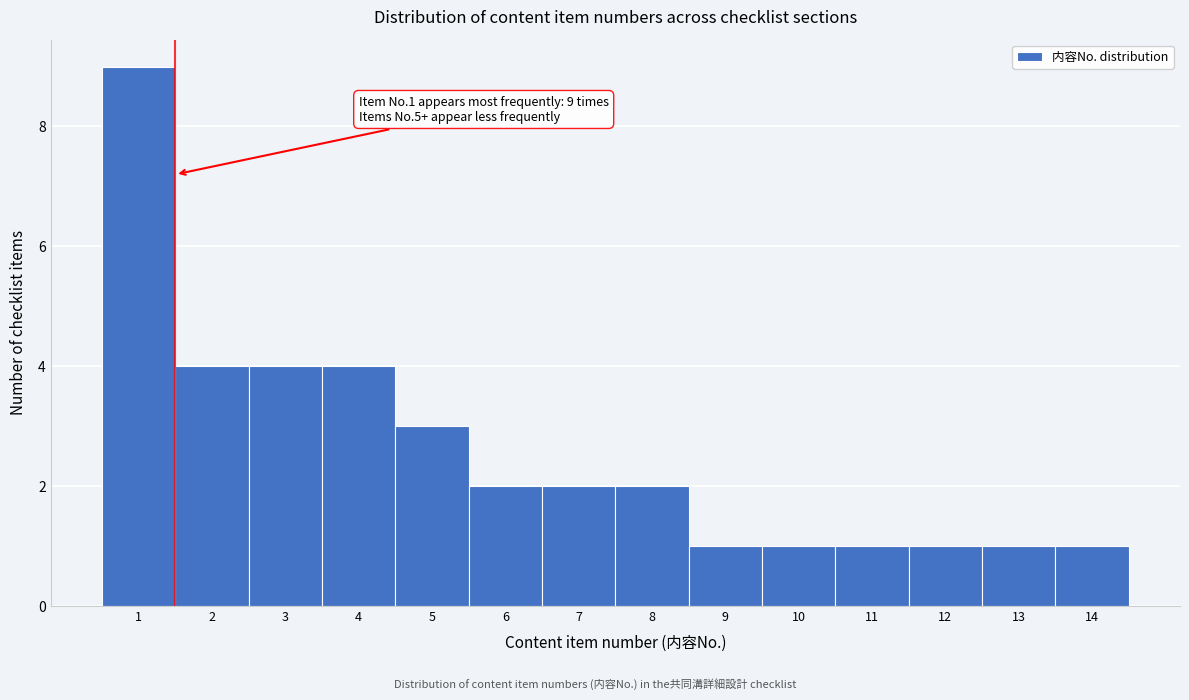

Over which range of the x-axis is the bar tallest?

0.5 to 1.5